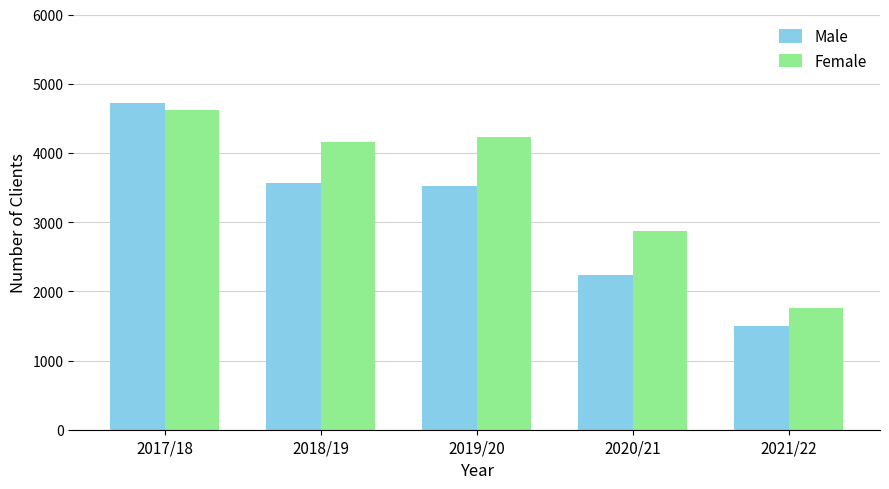

Which category has the lowest value in the Female series?

2021/22